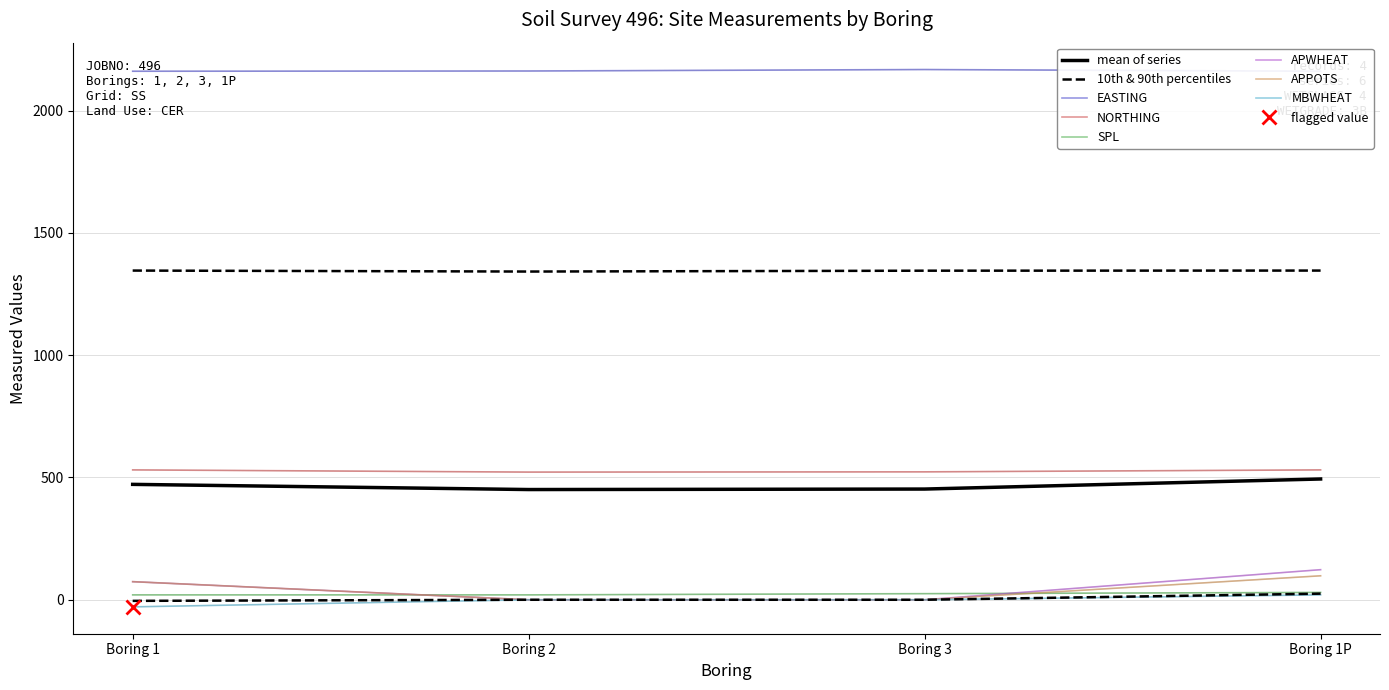

What is the spread (max minus min) of values at Boring 2?

2162